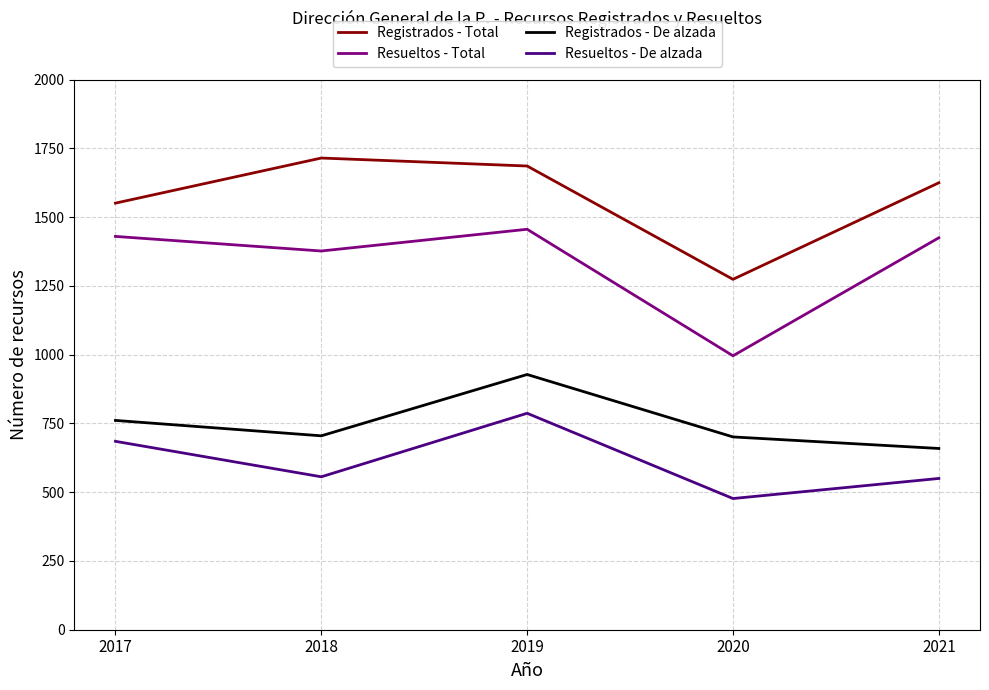

What is the sum of the Resueltos - Total values at 2019 and 2021?

2881